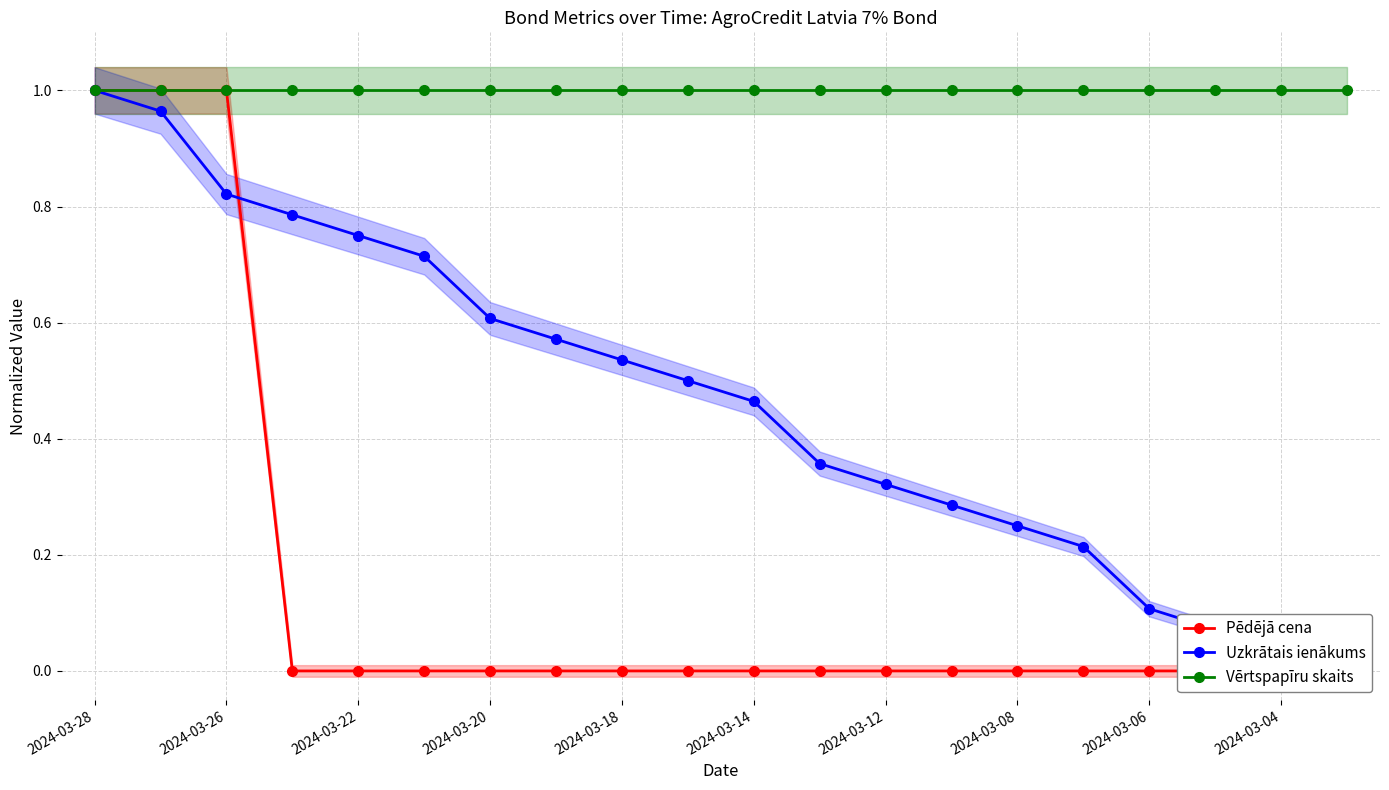

True or false: Vērtspapīru skaits and Uzkrātais ienākums intersect in this chart.

False